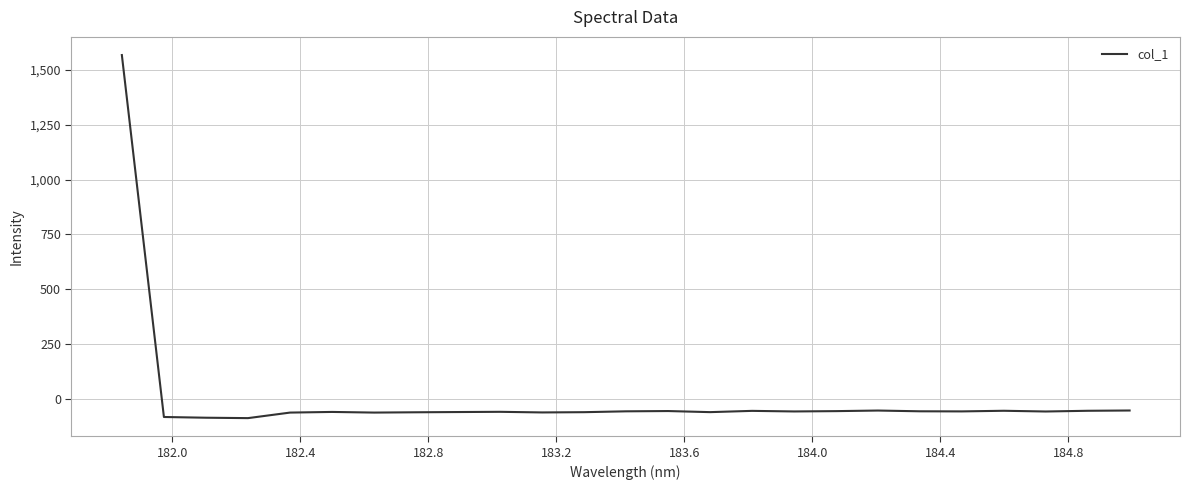

What is the difference between the maximum and minimum values?

1656.9